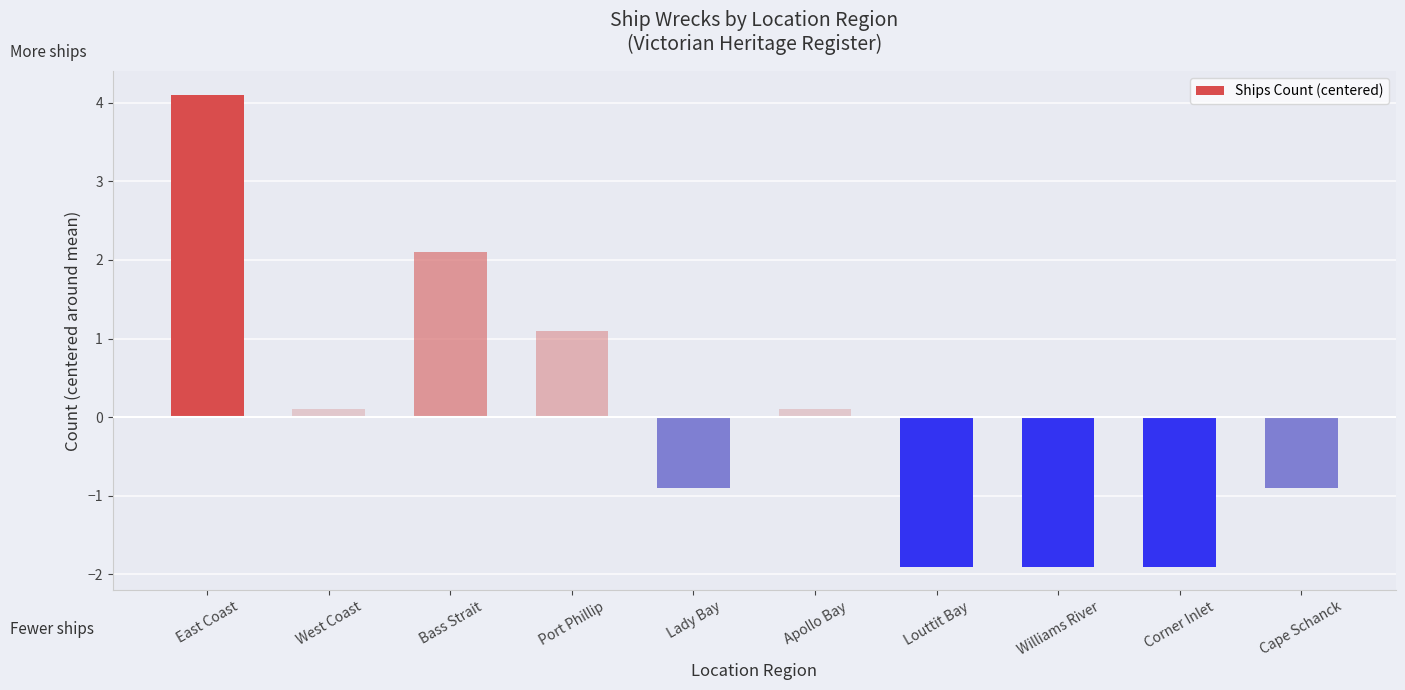

Is it true that the value at Port Phillip is 0.4?

False